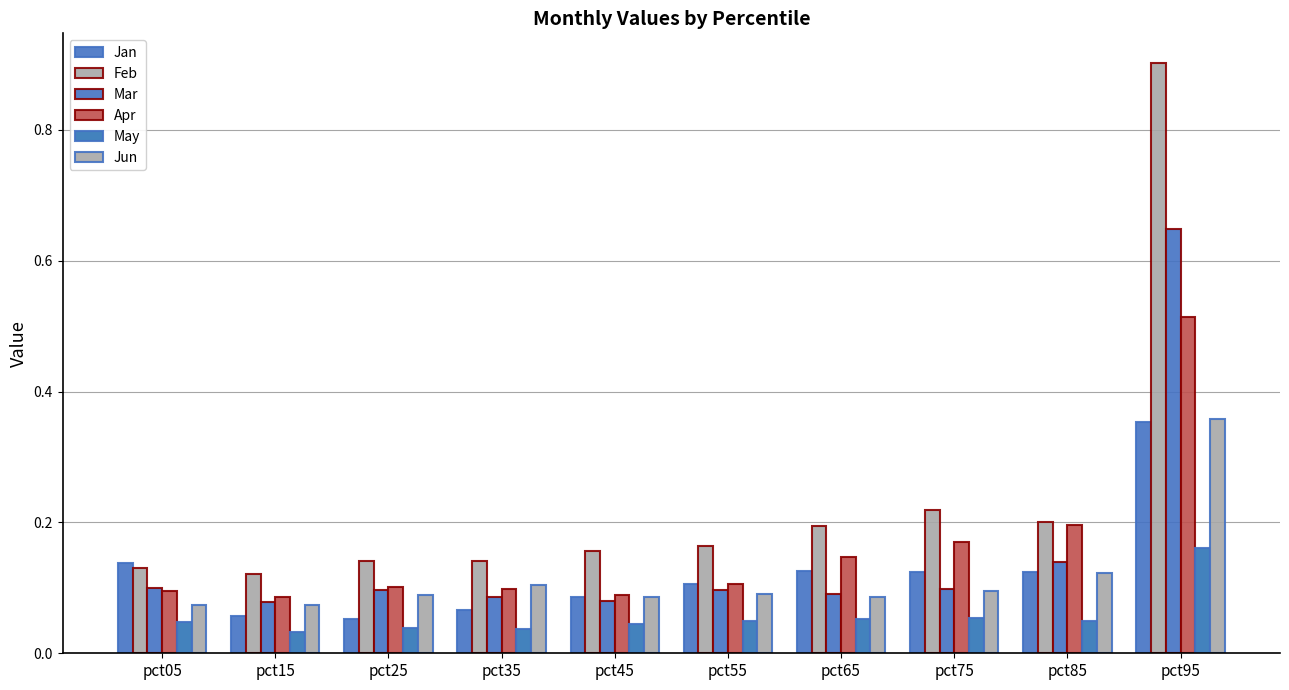

Are the bars horizontal?

No